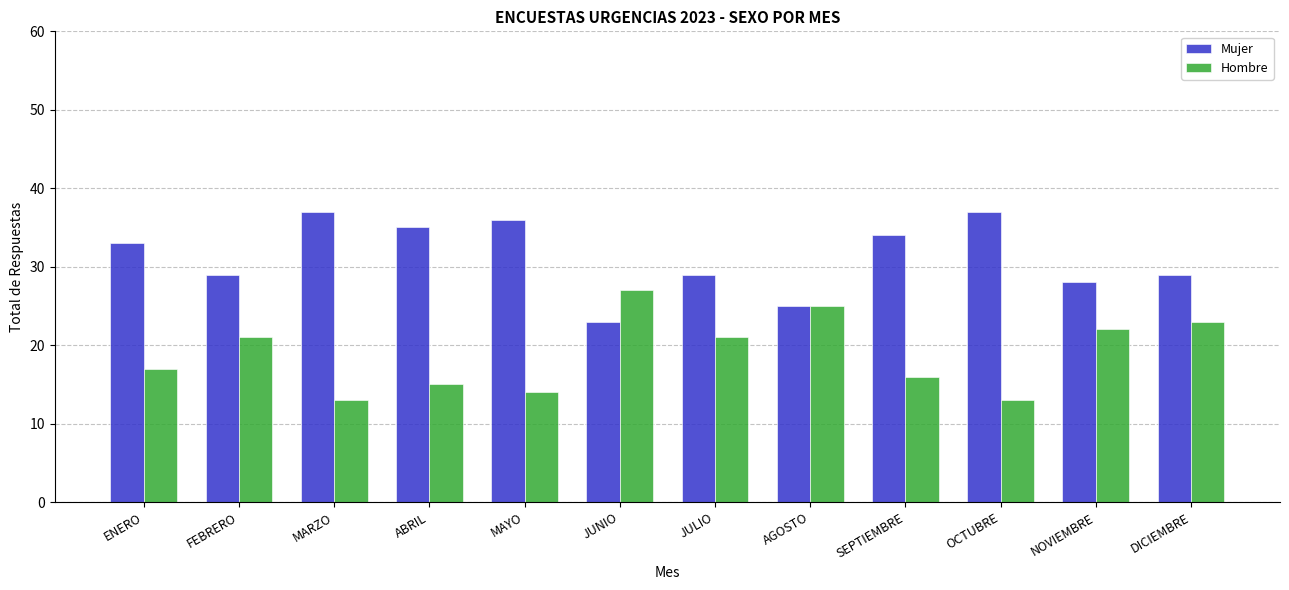

What are all the series names shown in the legend?

Mujer, Hombre